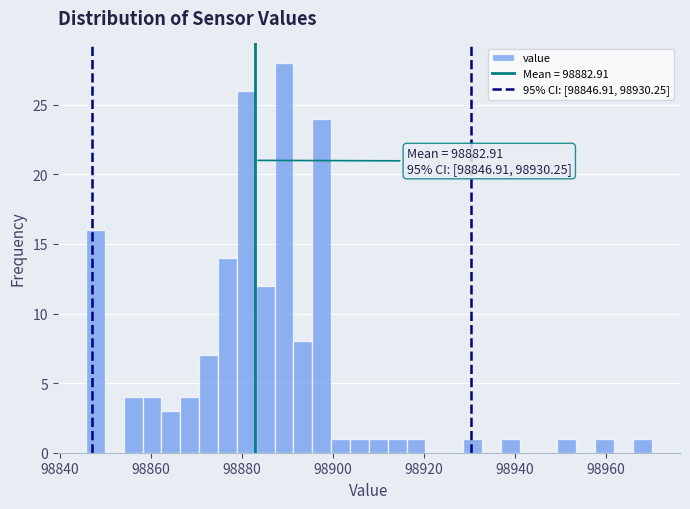

Read against the x-axis, roughly where is the centre of the tallest bar?

98890